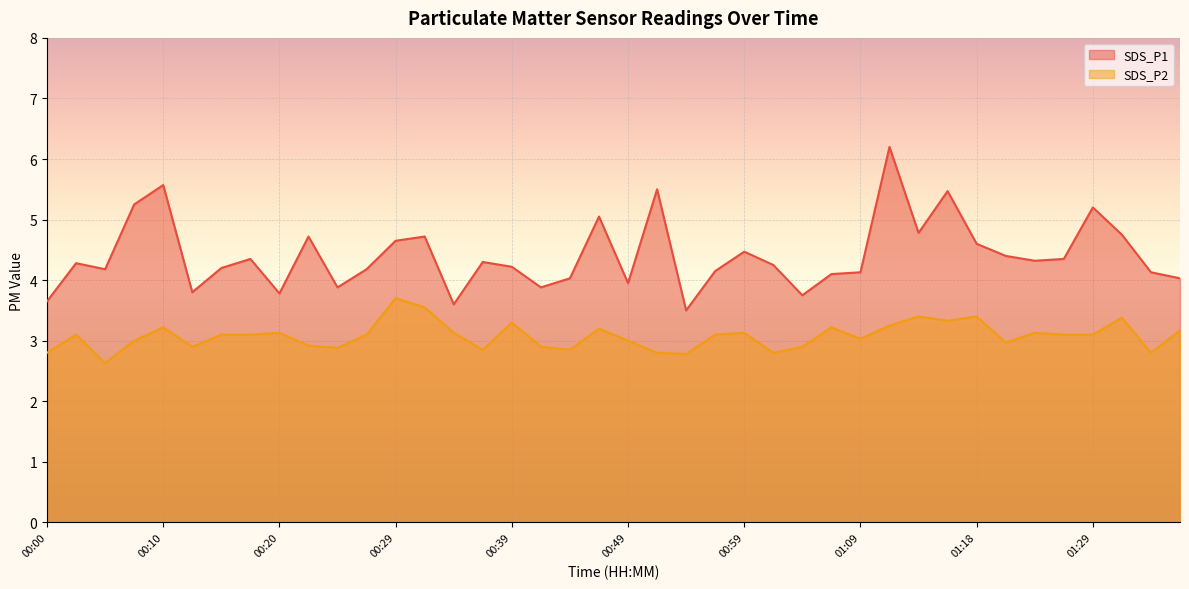

True or false: SDS_P2 line and SDS_P1 line intersect in this chart.

False